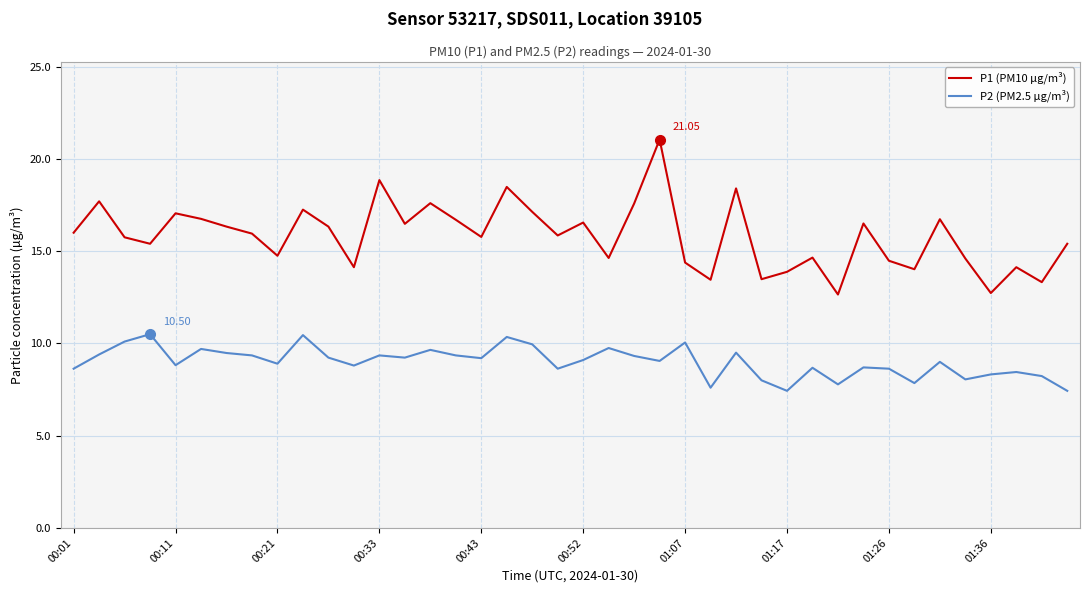

What is the difference between the maximum and minimum values in the P1 (PM10 µg/m³) series?

8.4